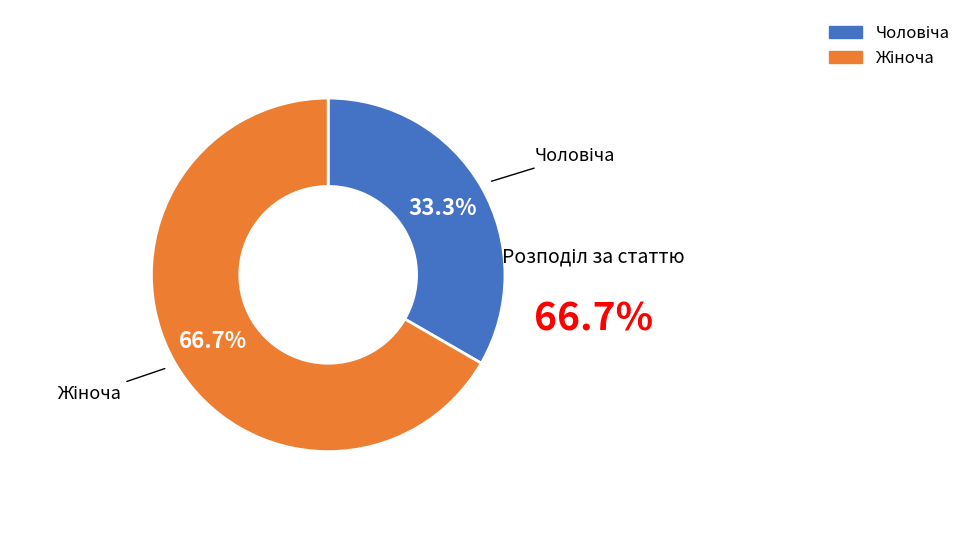

Count the number of slices in the pie.

2